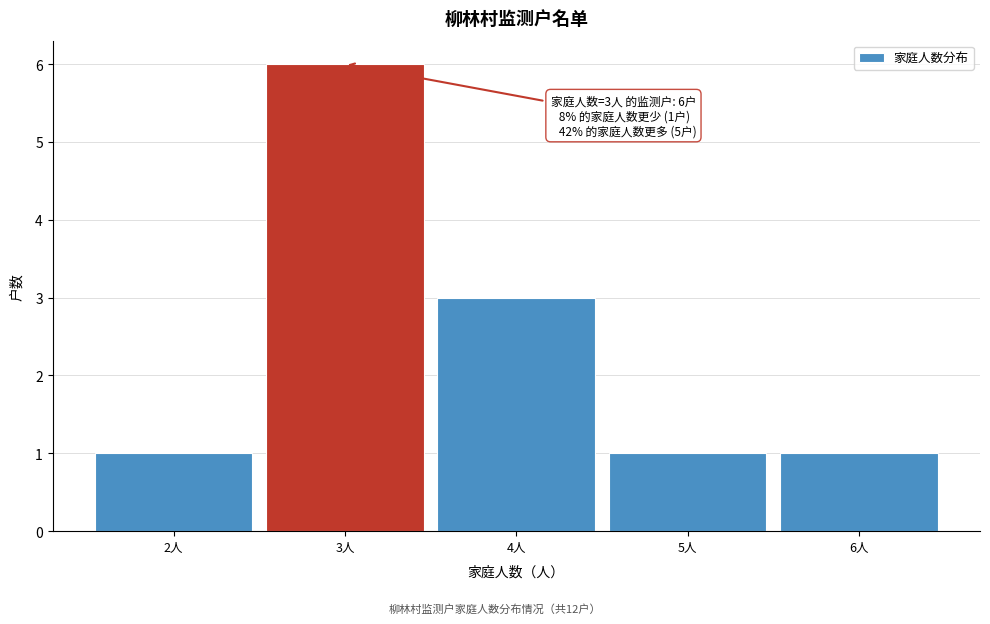

Which range on the x-axis has the tallest bar?

2.5 to 3.5